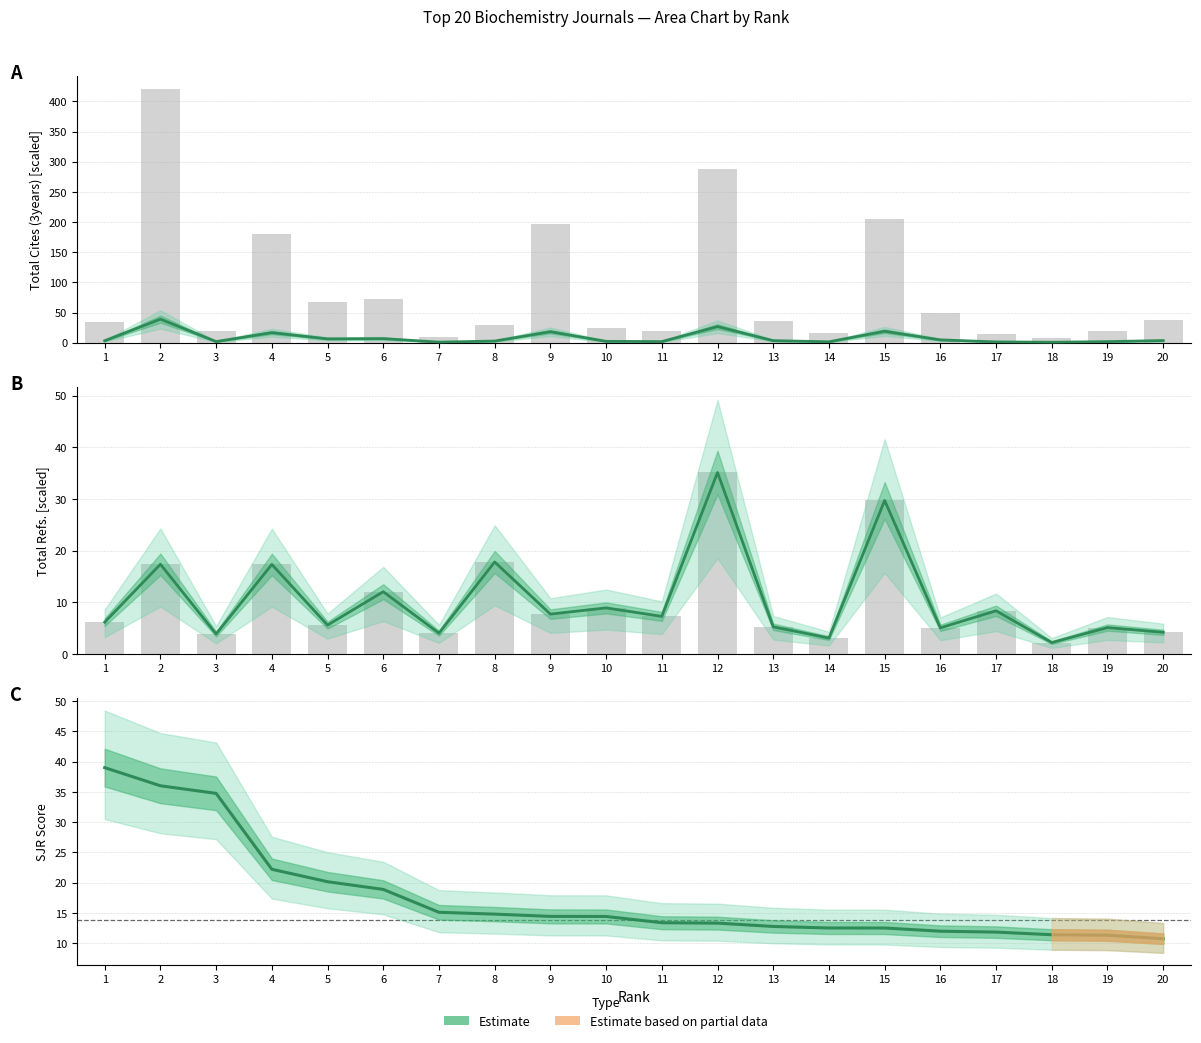

Reading left to right, what are all the values shown in this chart?

SJR: 39.0	36.0	34.7	22.2	20.1	18.9	15.1	14.8	14.4	14.4	13.4	13.3	12.7	12.5	12.5	12.0	11.8	11.4	11.3	10.7
Total Cites (3years): 34.5	420.9	19.7	179.7	68.2	72.7	9.6	29.0	196.3	23.9	19.3	287.9	36.1	15.9	204.3	50.0	13.7	7.7	18.8	38.0
Total Refs.: 6.1	17.3	3.8	17.3	5.6	12.0	4.0	17.8	7.7	8.9	7.2	35.1	5.2	3.1	29.7	5.0	8.3	2.2	5.1	4.2